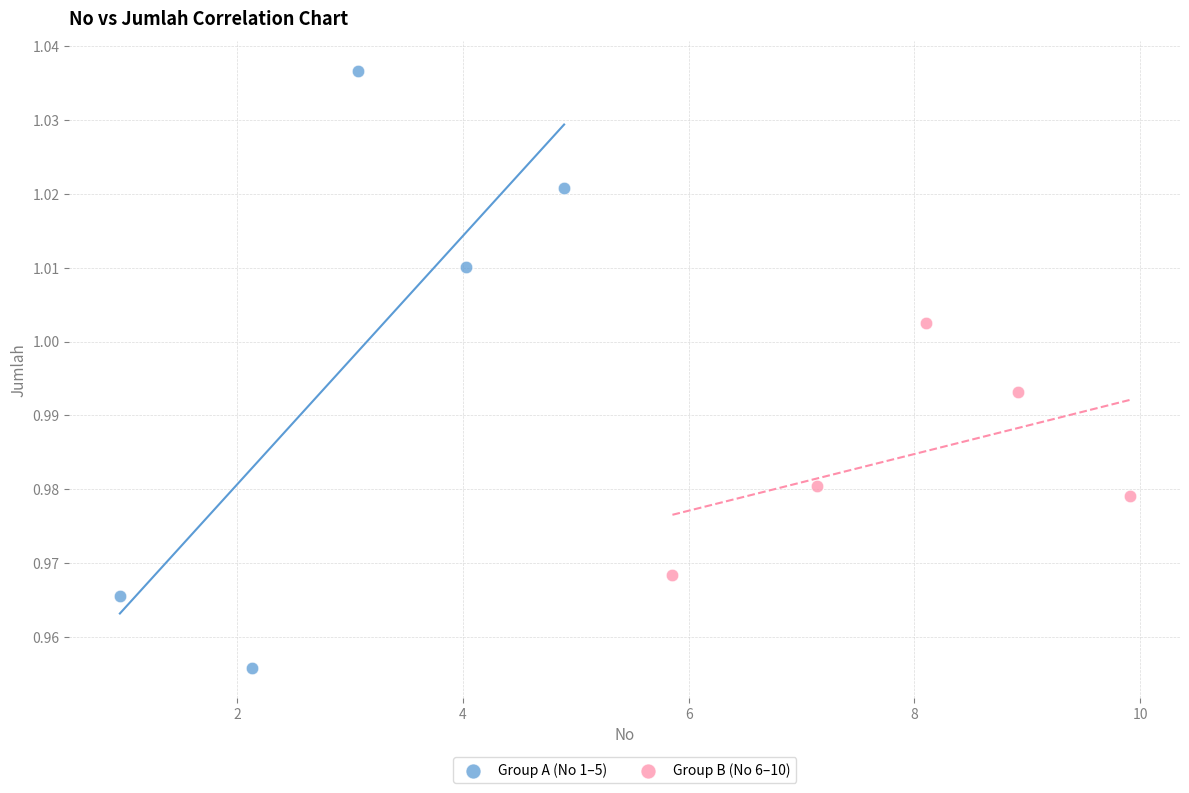

Which series has the largest Y range (max minus min)?

Group A (No 1–5)